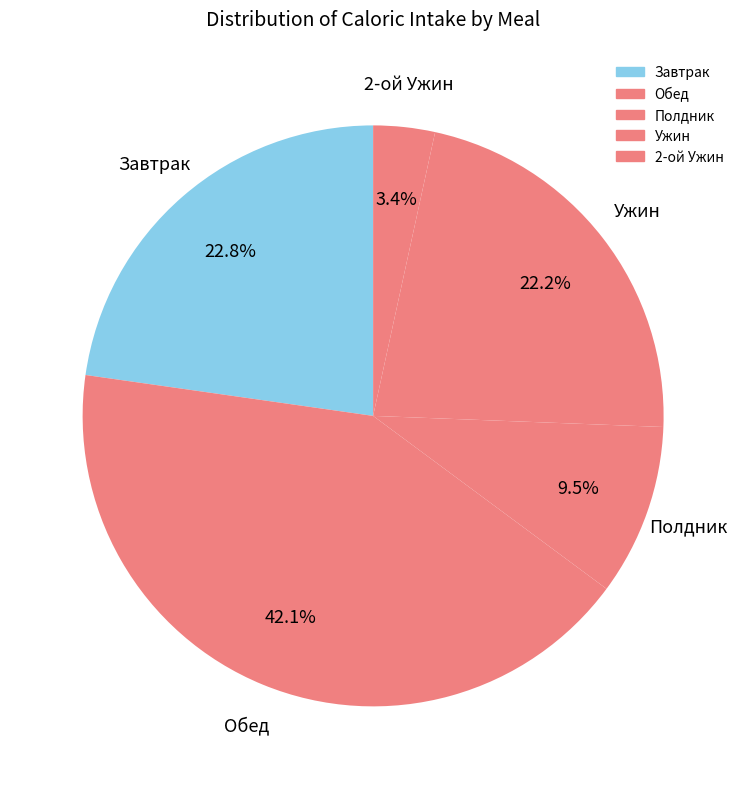

True or false: 2-ой Ужин accounts for 11% of the total.

False